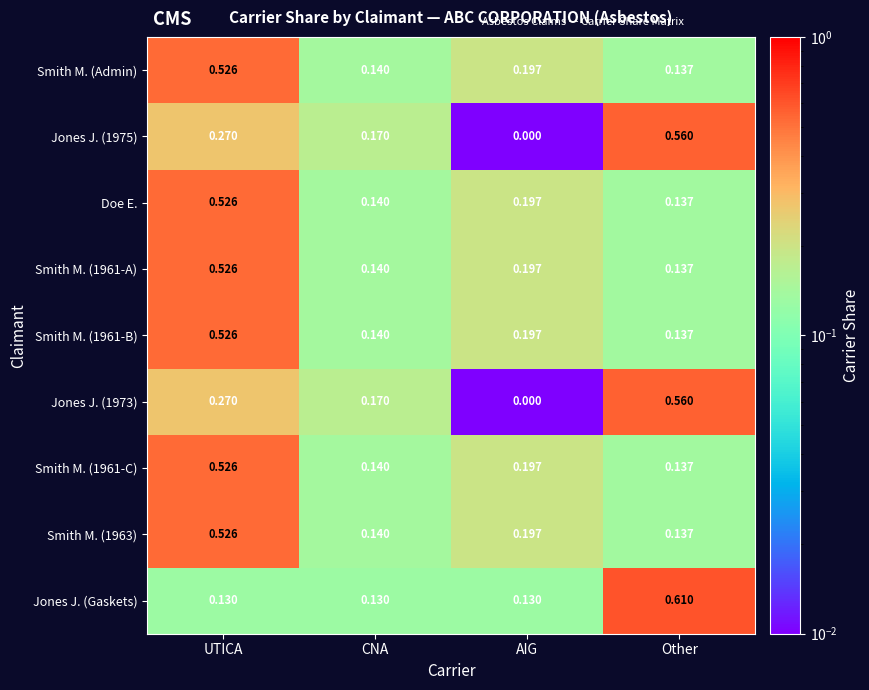

Rank the categories by Smith M. (Admin) value from lowest to highest.

Other, CNA, AIG, UTICA